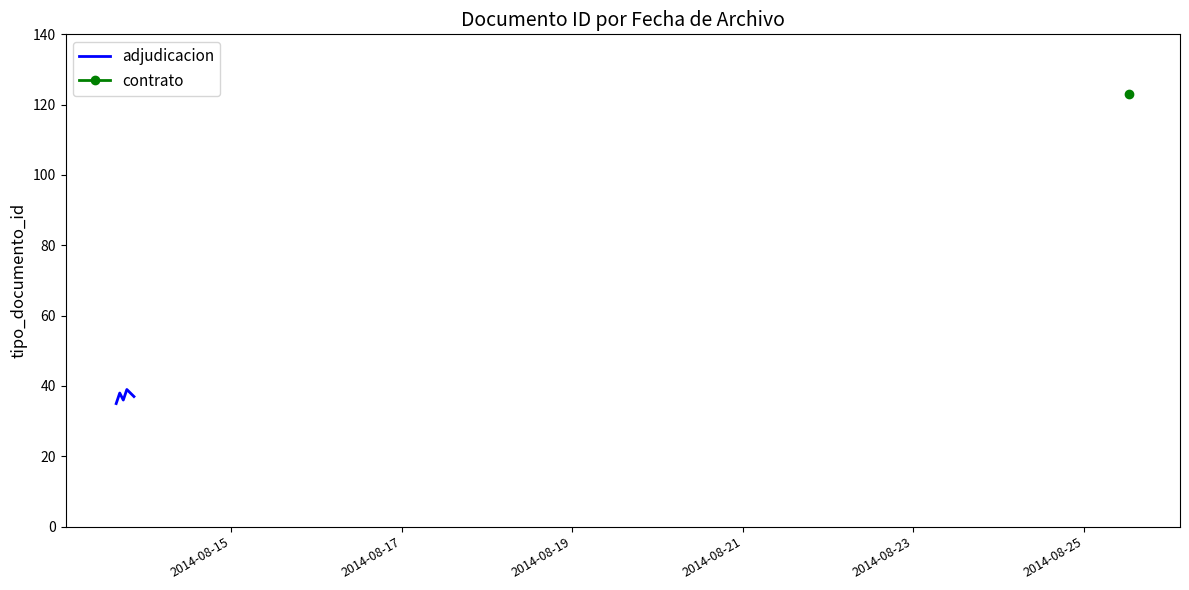

How many points are higher than both their immediate neighbors (excluding endpoints)?

2